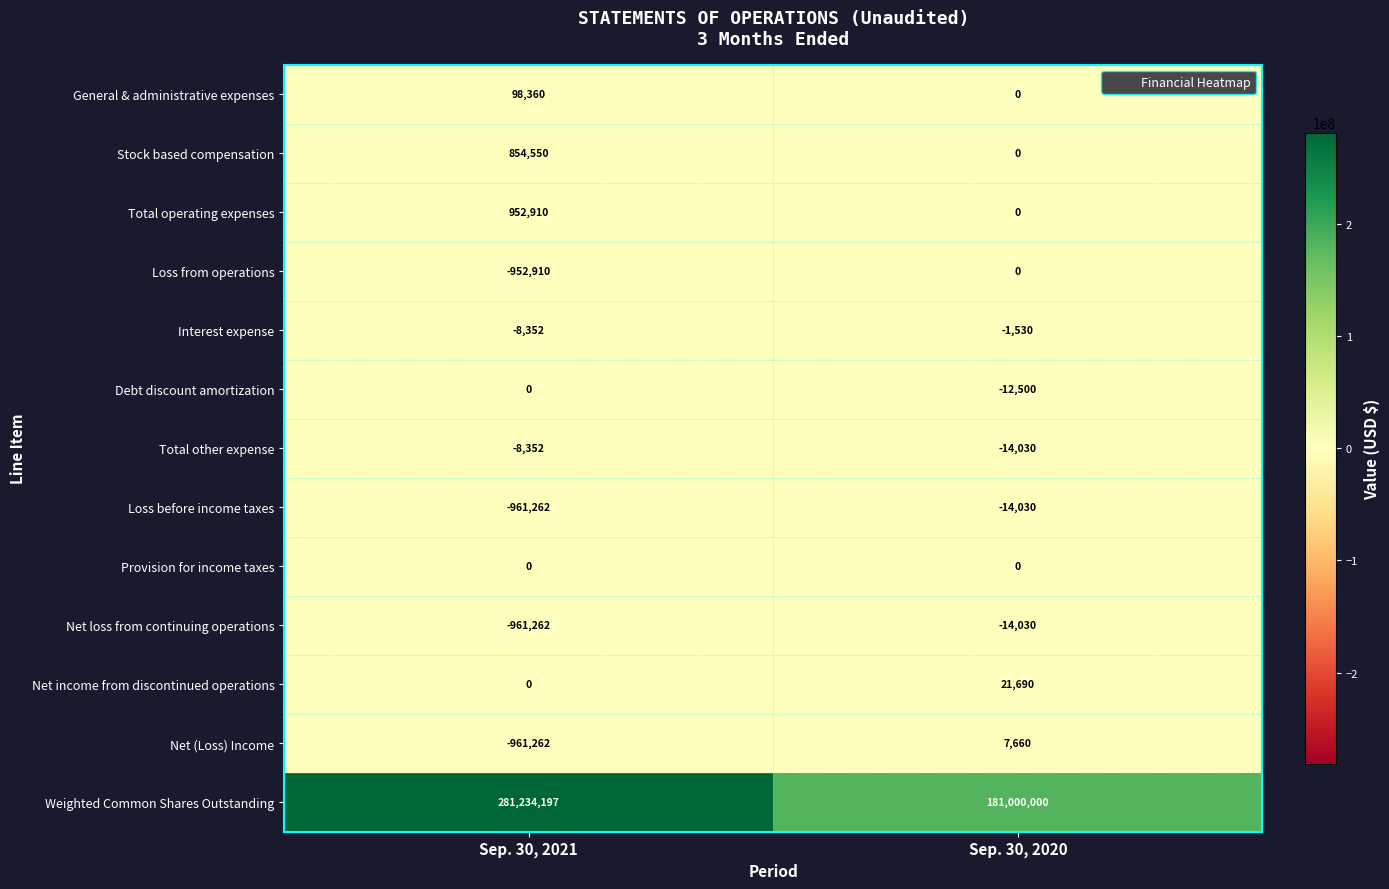

Which series has the largest total across all categories?

Weighted Common Shares Outstanding